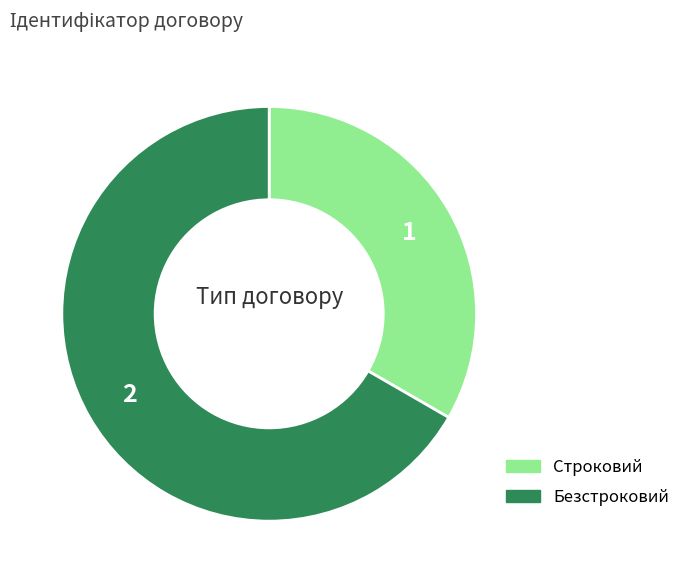

Is the sum of Безстроковий and Строковий greater than half?

Yes